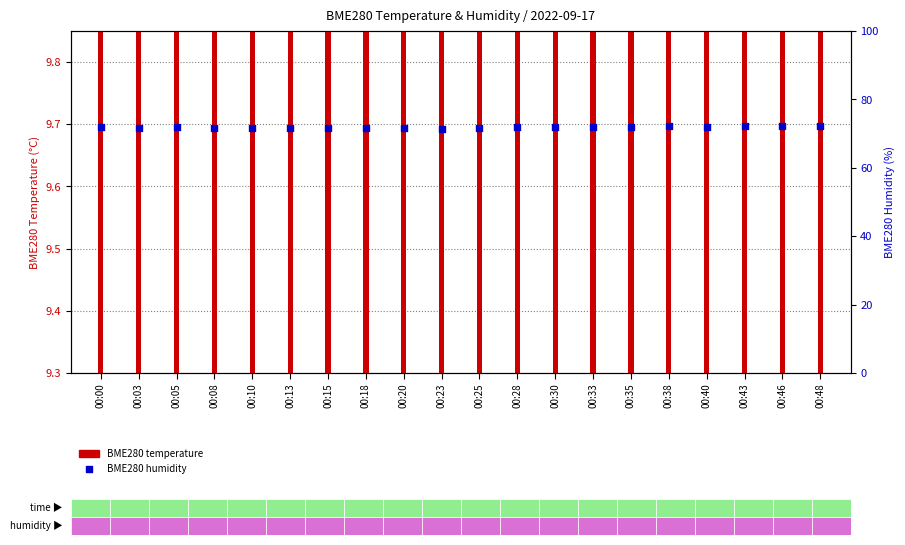

Is the value of BME280 humidity at 00:10 greater than the value of BME280 temperature at 00:25?

Yes